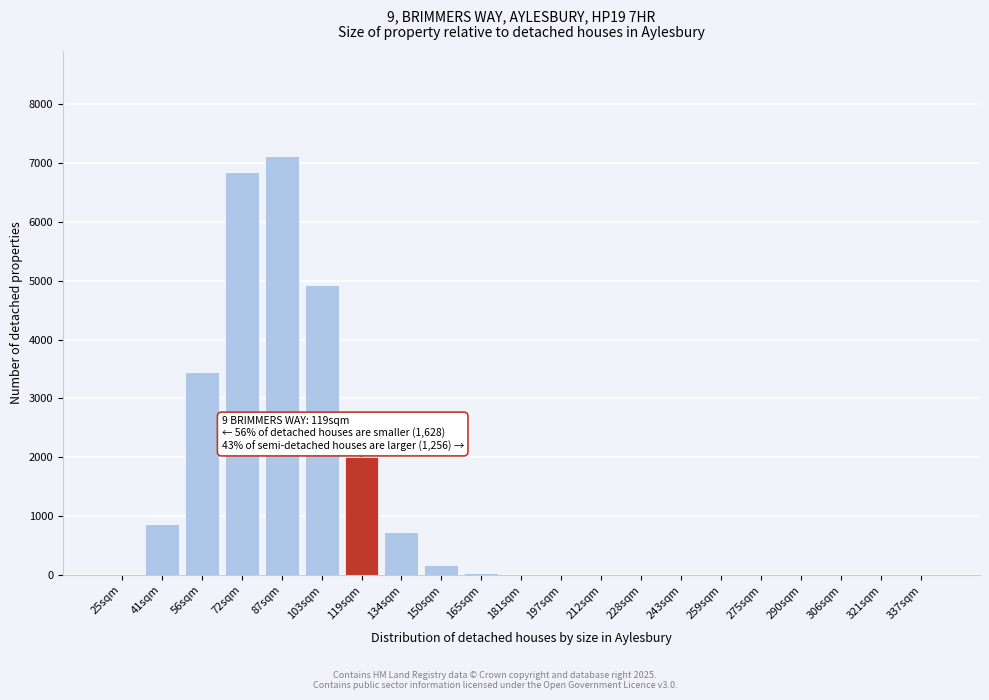

What is the change in value from 119sqm to 228sqm?

-2011